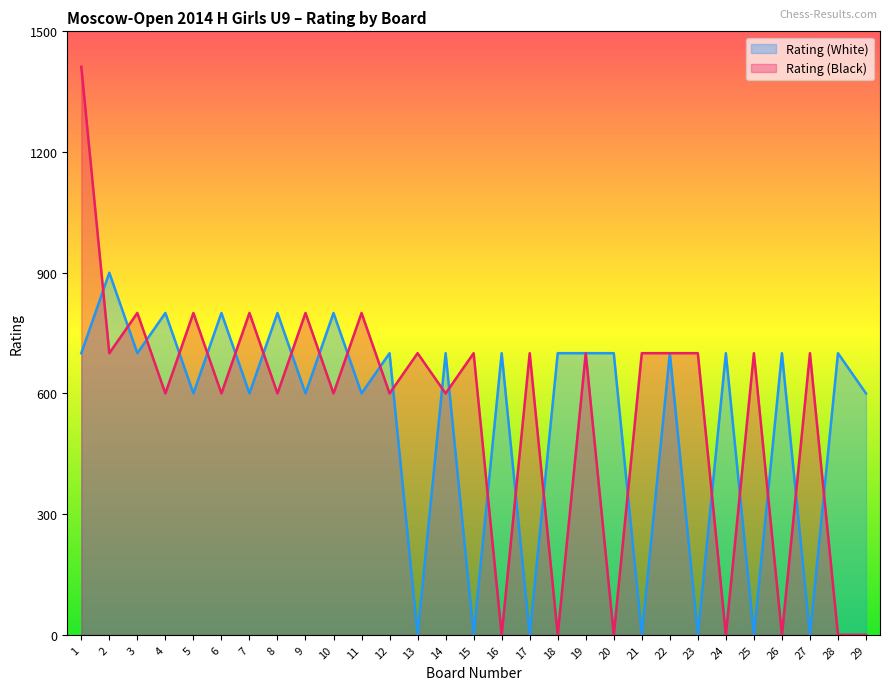

How many lines are shown in the chart?

2